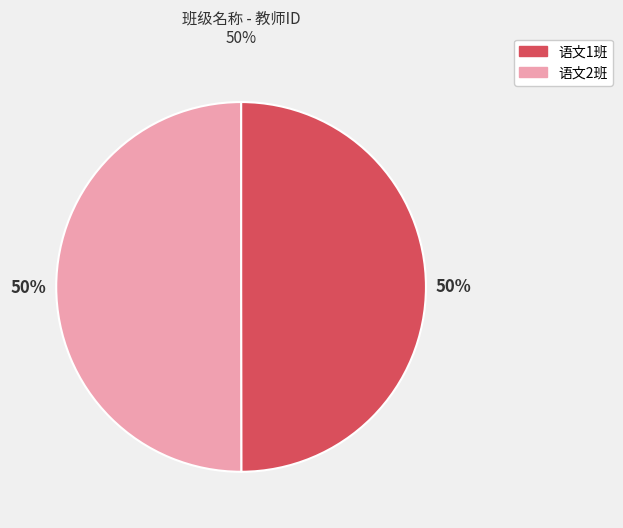

Do 语文2班 and 语文1班 together represent more than half of the pie?

Yes